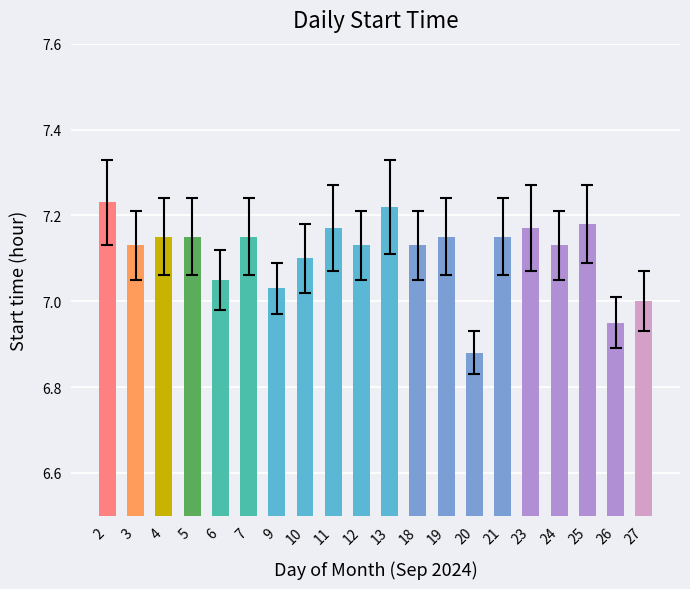

What is the ratio of the value at 25 to the value at 9?

1.0